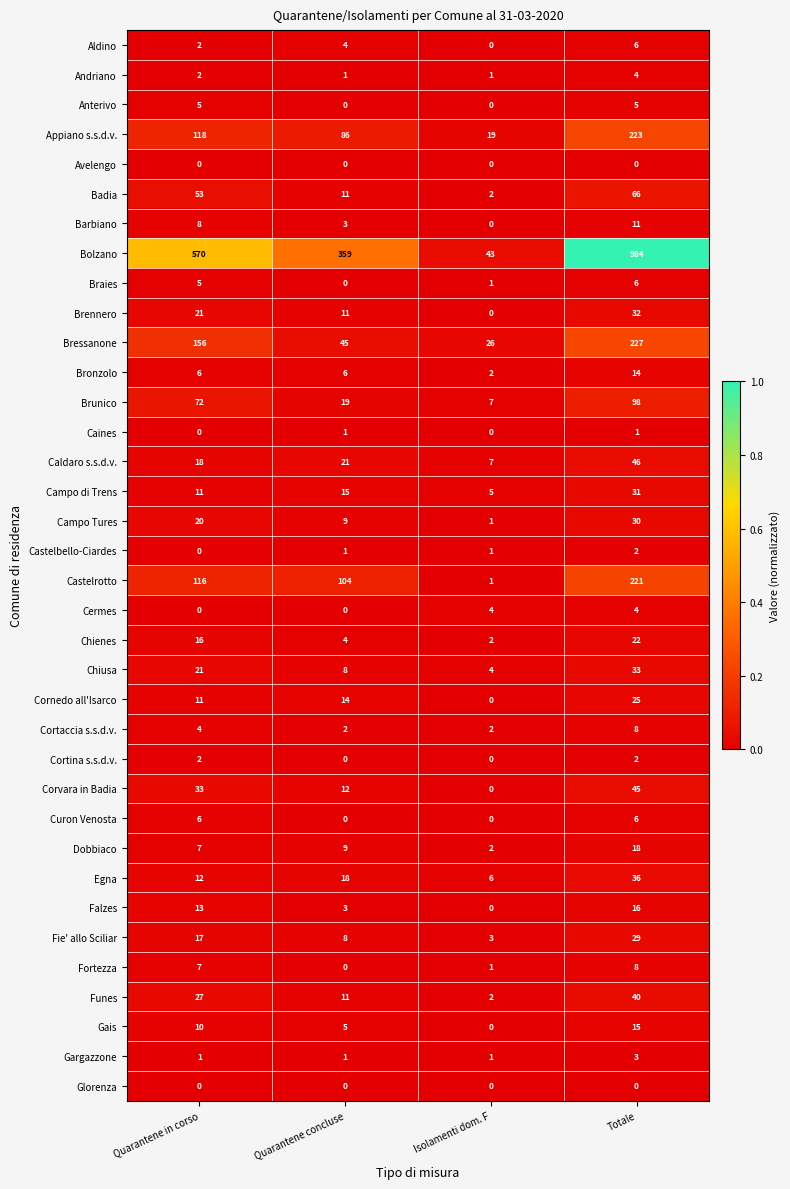

Which series changed the most between Isolamenti dom. F and Totale?

Bolzano